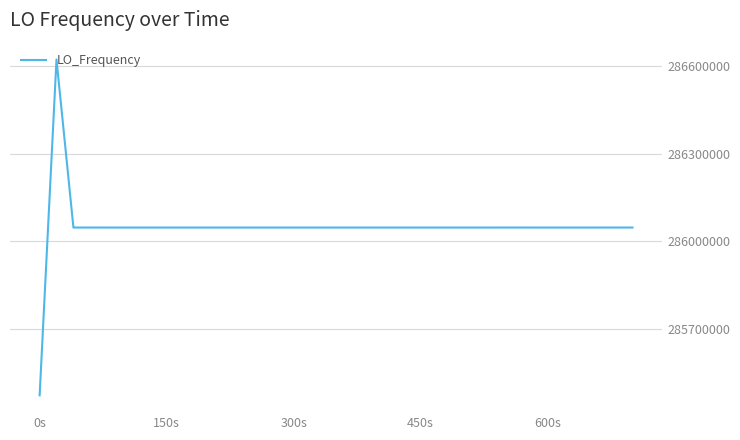

What is the average value?

286047025.5